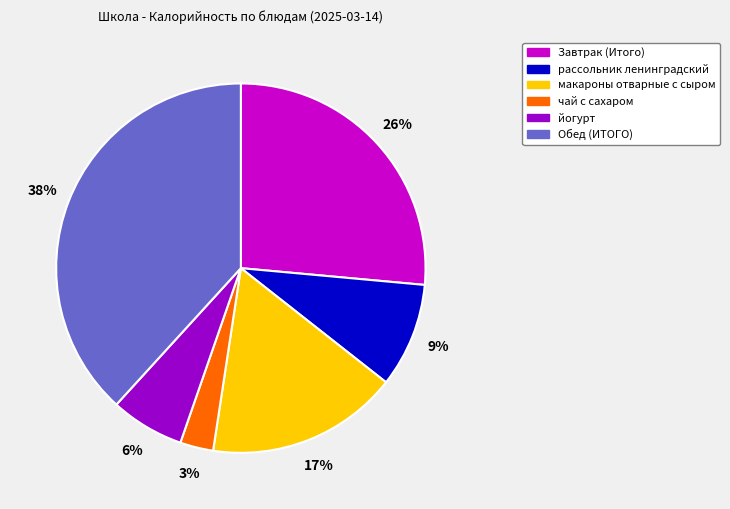

What percentage is the Обед (ИТОГО) slice, to the nearest percent?

38%